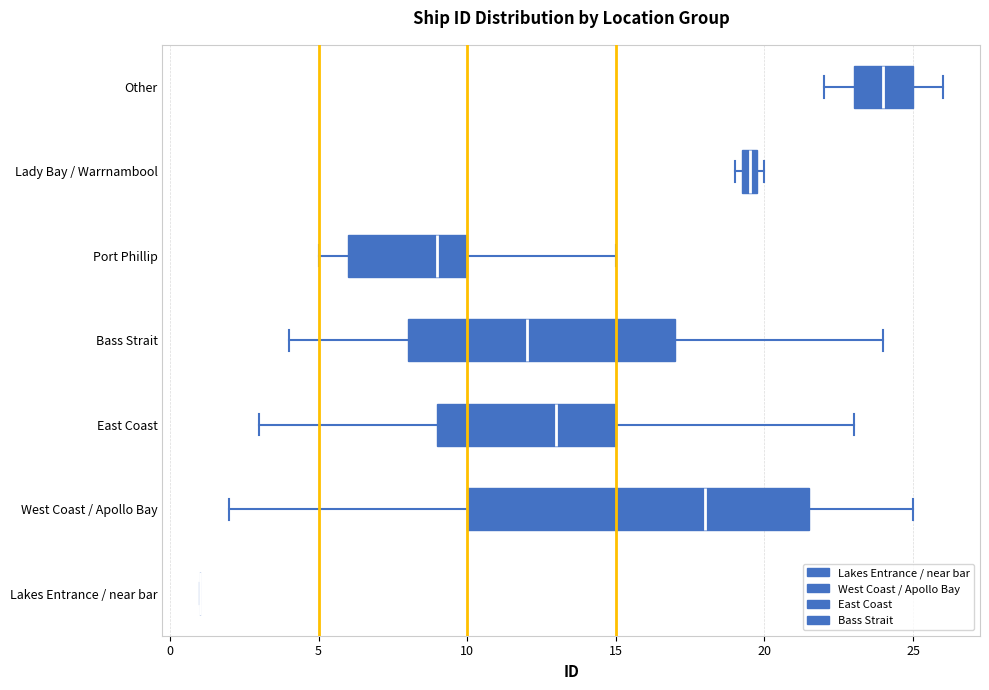

Which box is the widest, from its left edge to its right edge?

West Coast / Apollo Bay